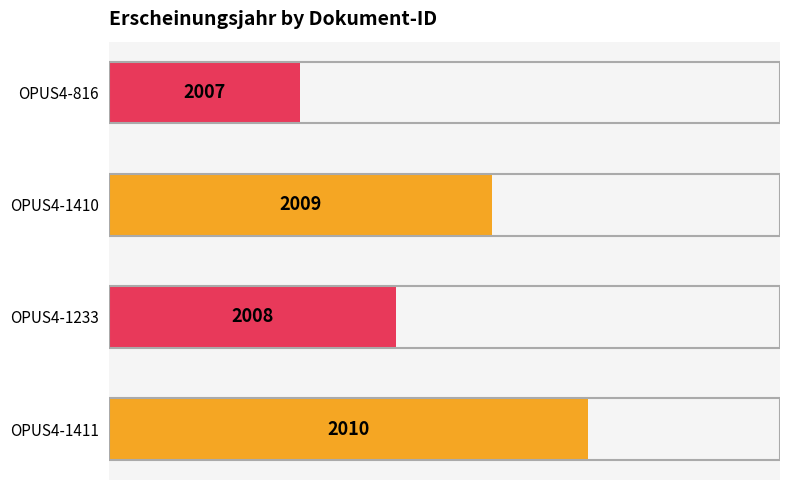

Where is the data nearest to the value 50?

OPUS4-1410